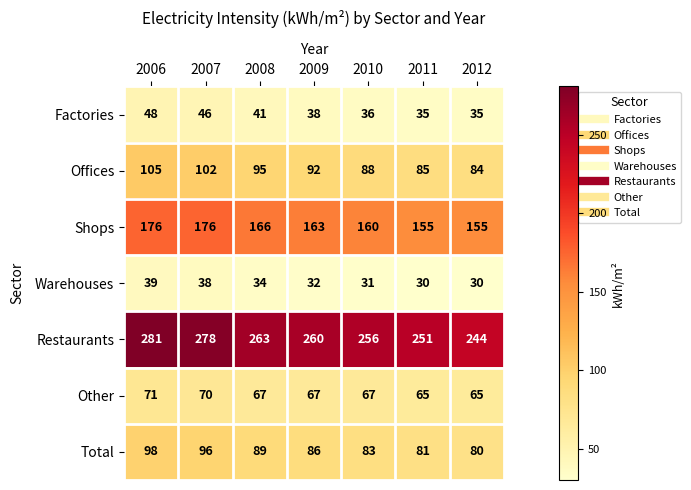

The Shops series shows 176 at 2006. True or false?

True